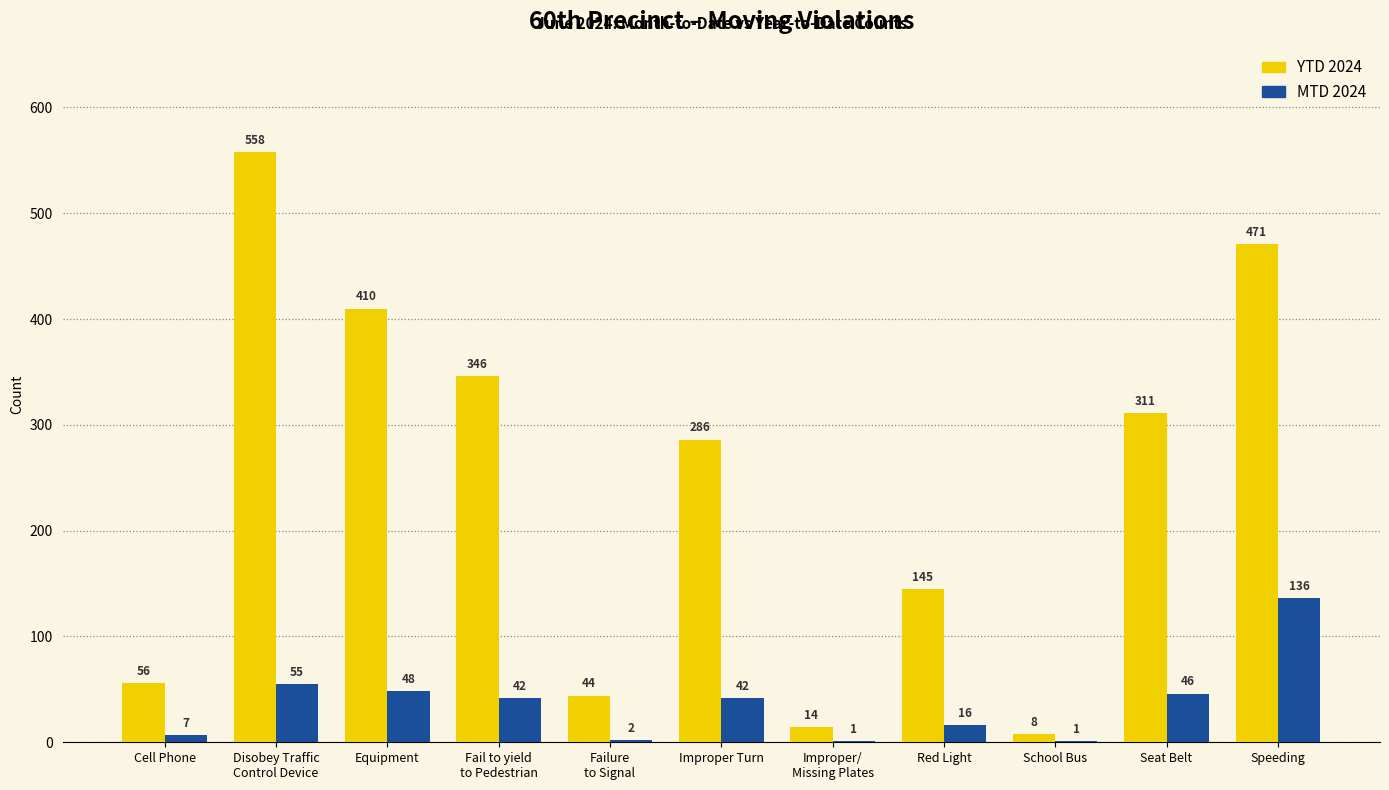

How many groups of bars are there?

11